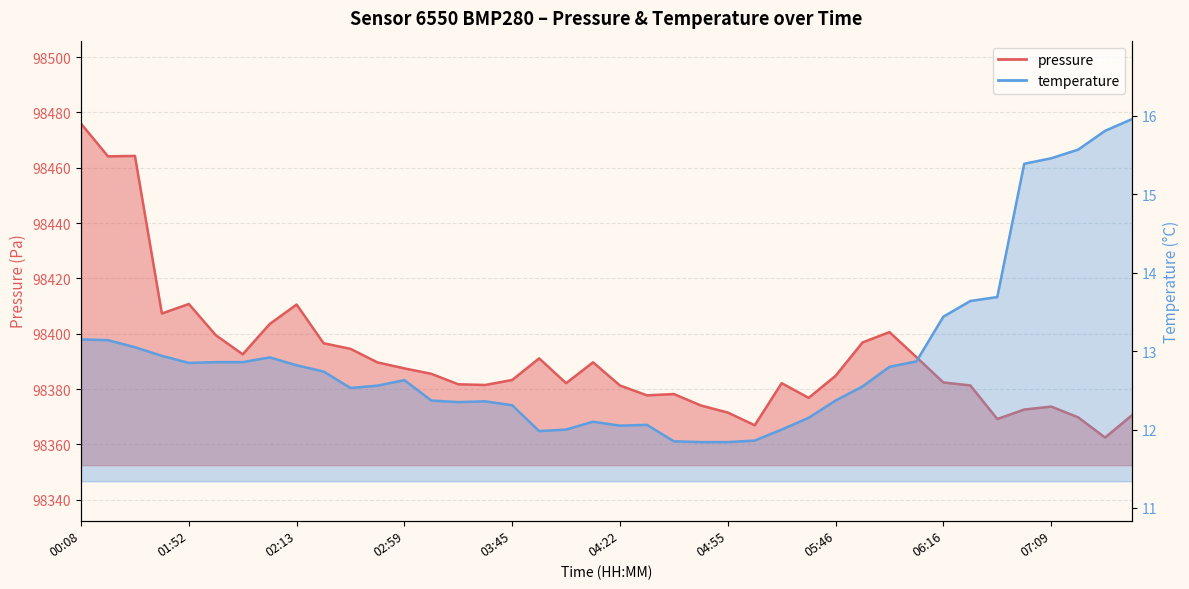

Is the value of pressure at 05:21 greater than the value of temperature at 04:45?

Yes